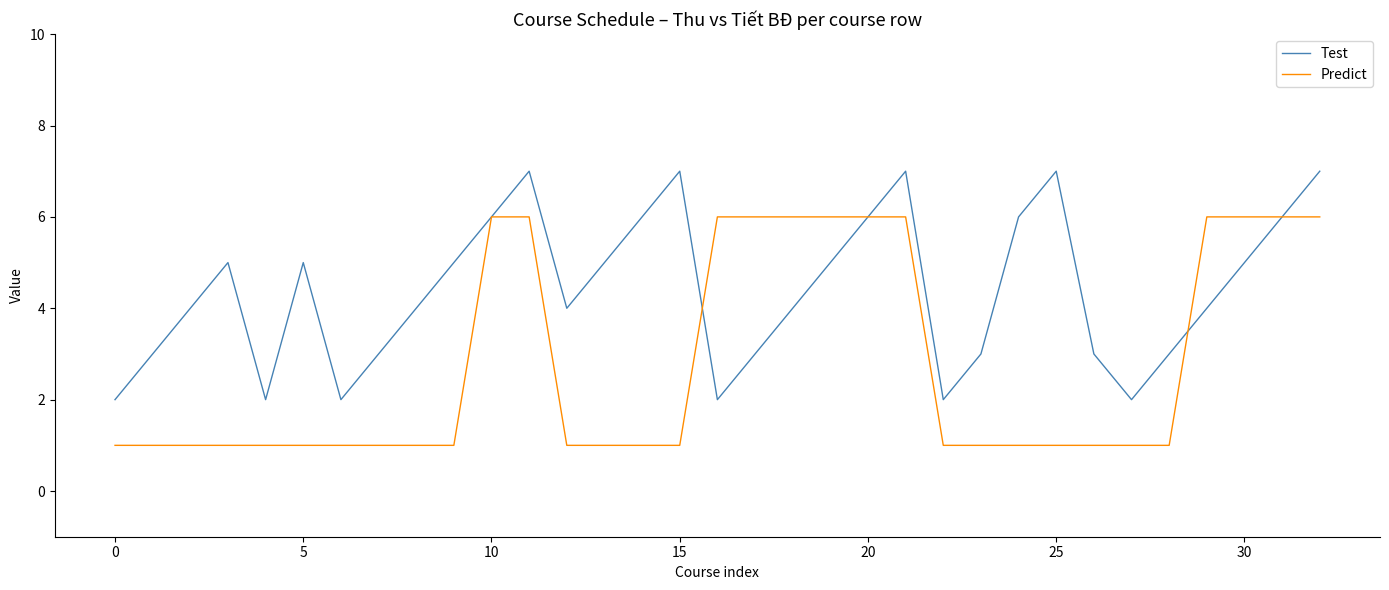

What is the sum of all Predict values?

93